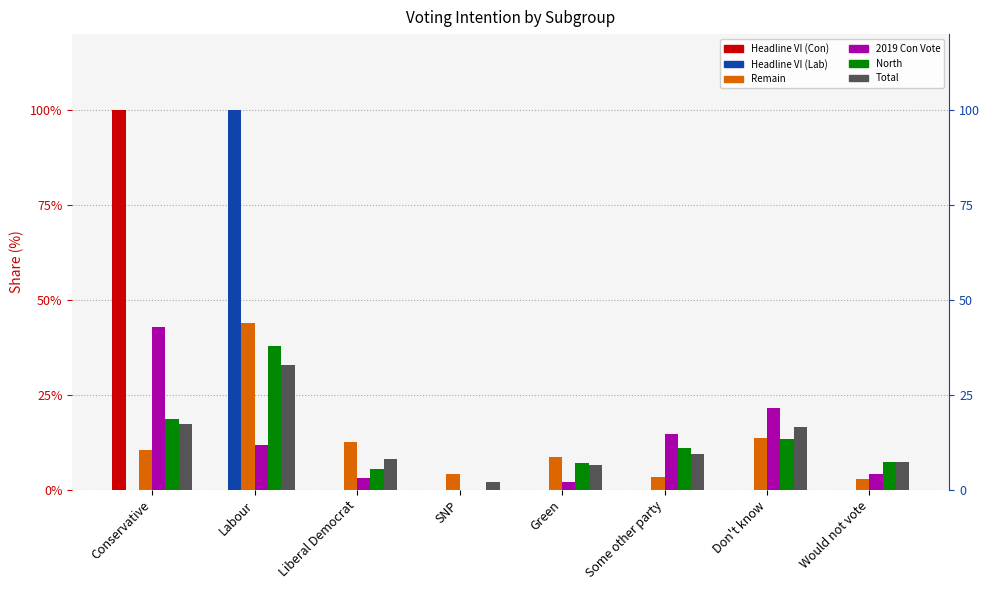

Count the number of categories in the chart.

8